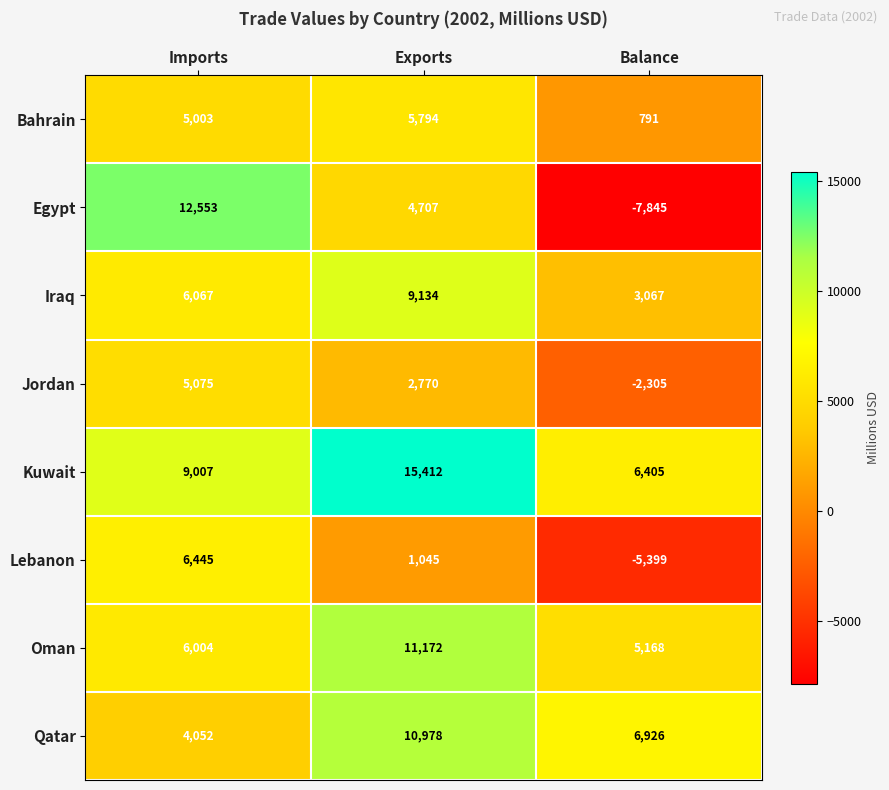

Which series has the largest range (max minus min)?

Egypt